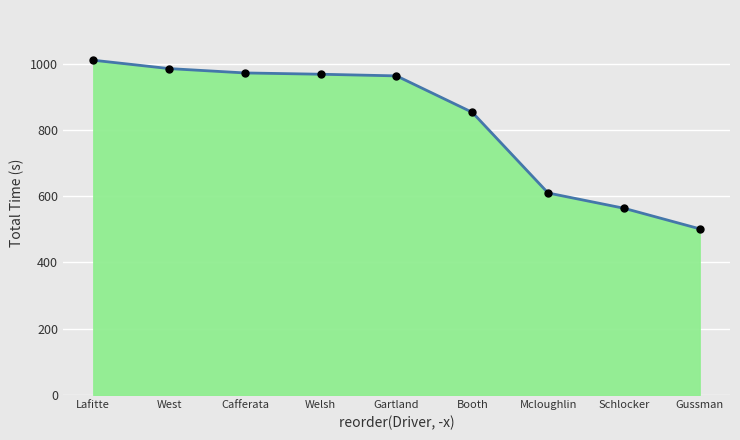

Which has a higher value, Cafferata or Gussman?

Cafferata